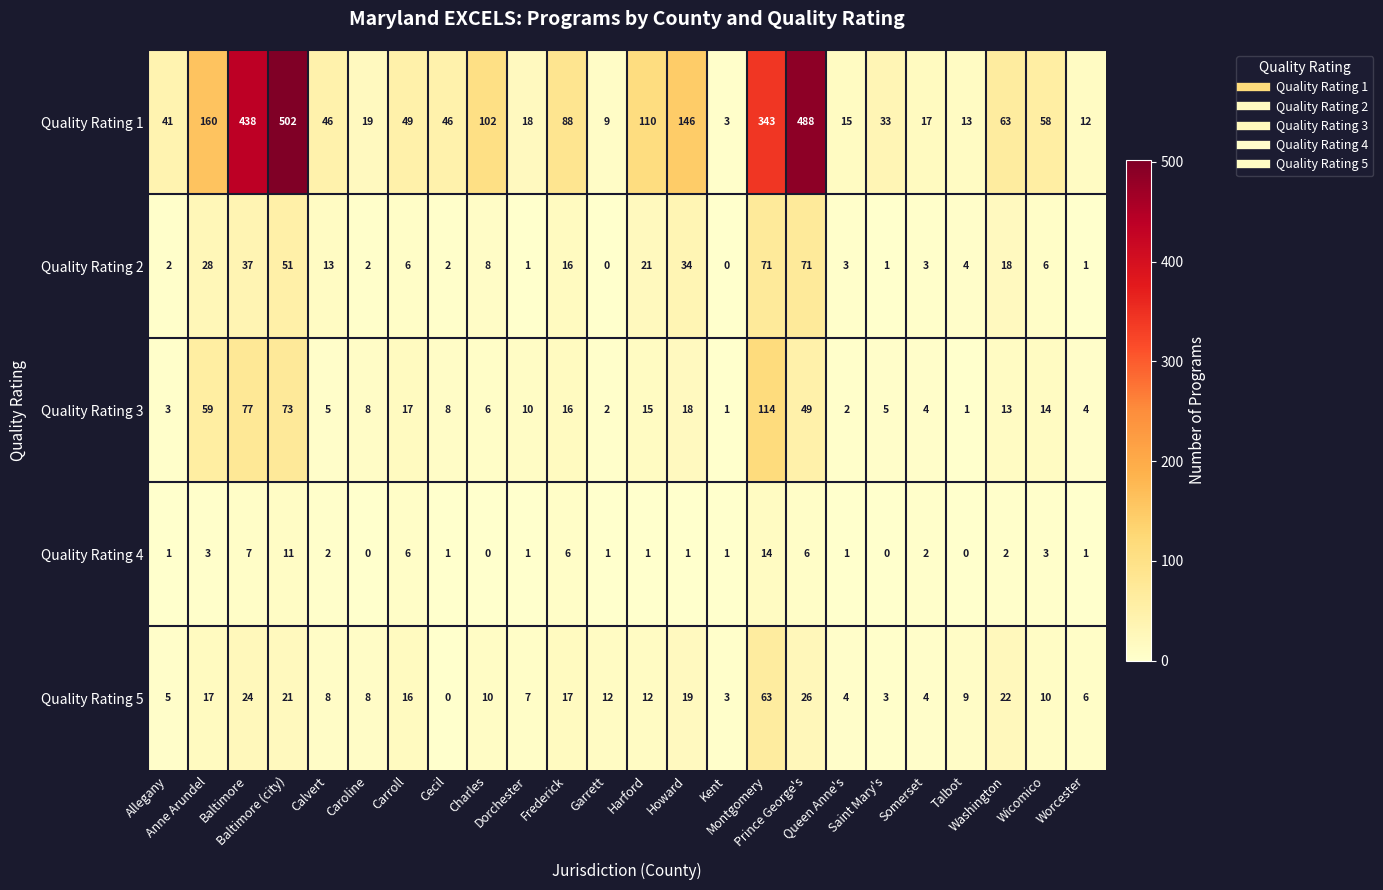

Which series has the widest spread of values?

Quality Rating 1